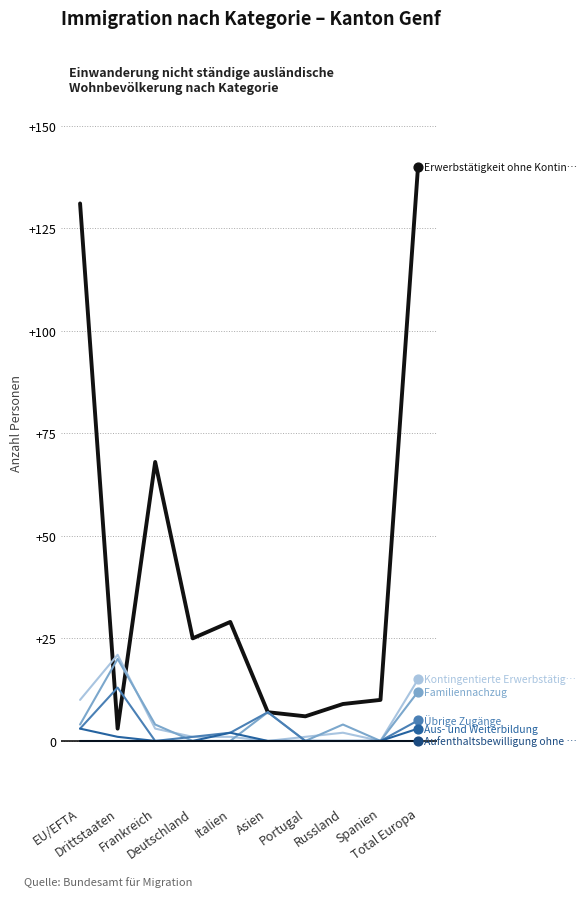

What is the greatest value displayed?

140